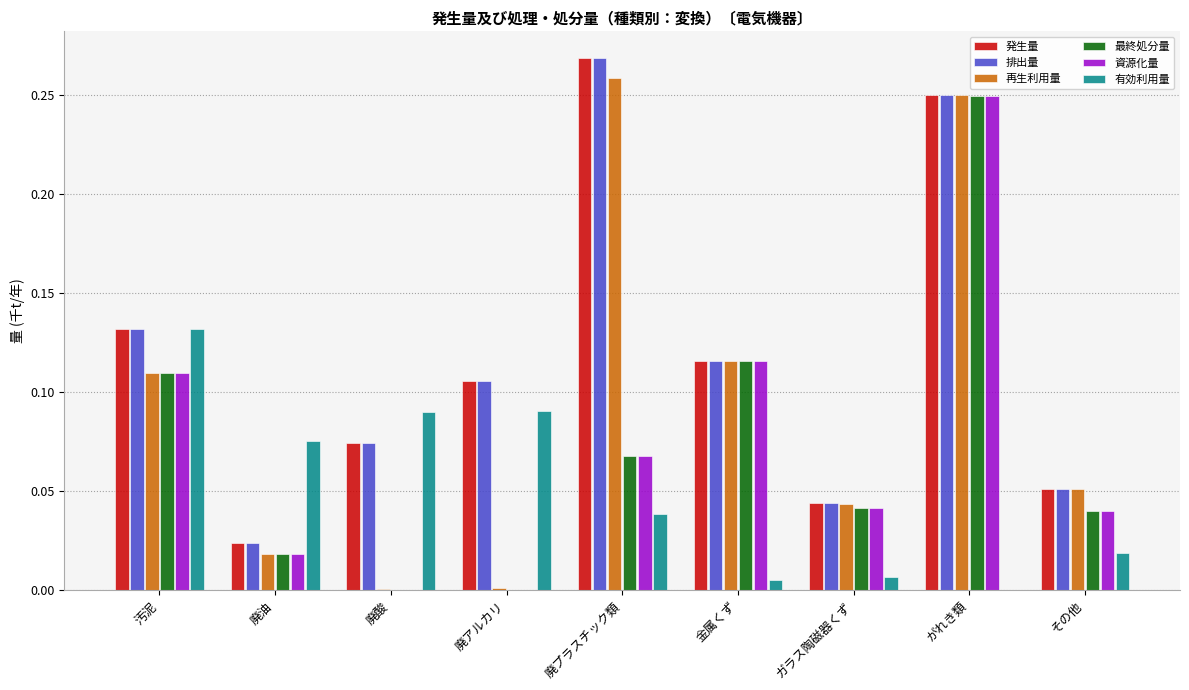

Which category has the highest value in the 資源化量 series?

がれき類